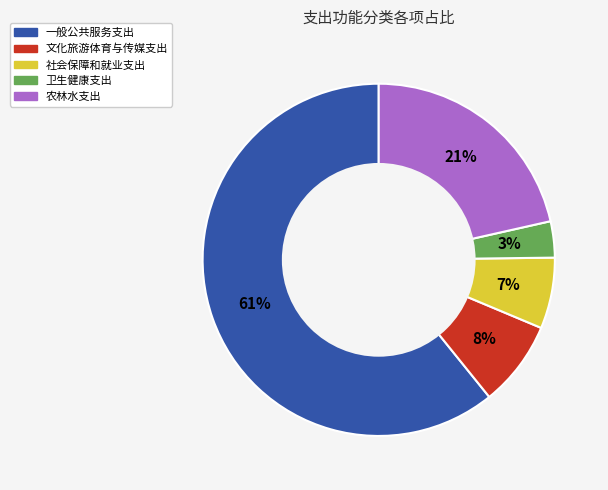

Does 文化旅游体育与传媒支出 represent more than half of the total?

No